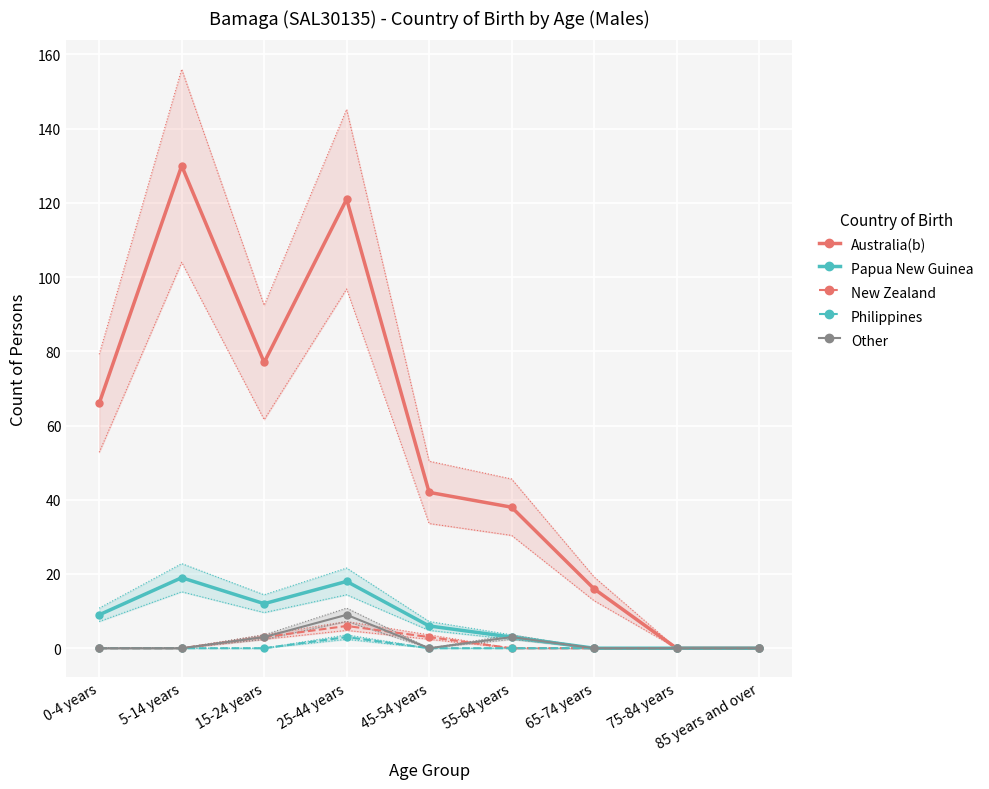

What is the average value of the Other series?

2